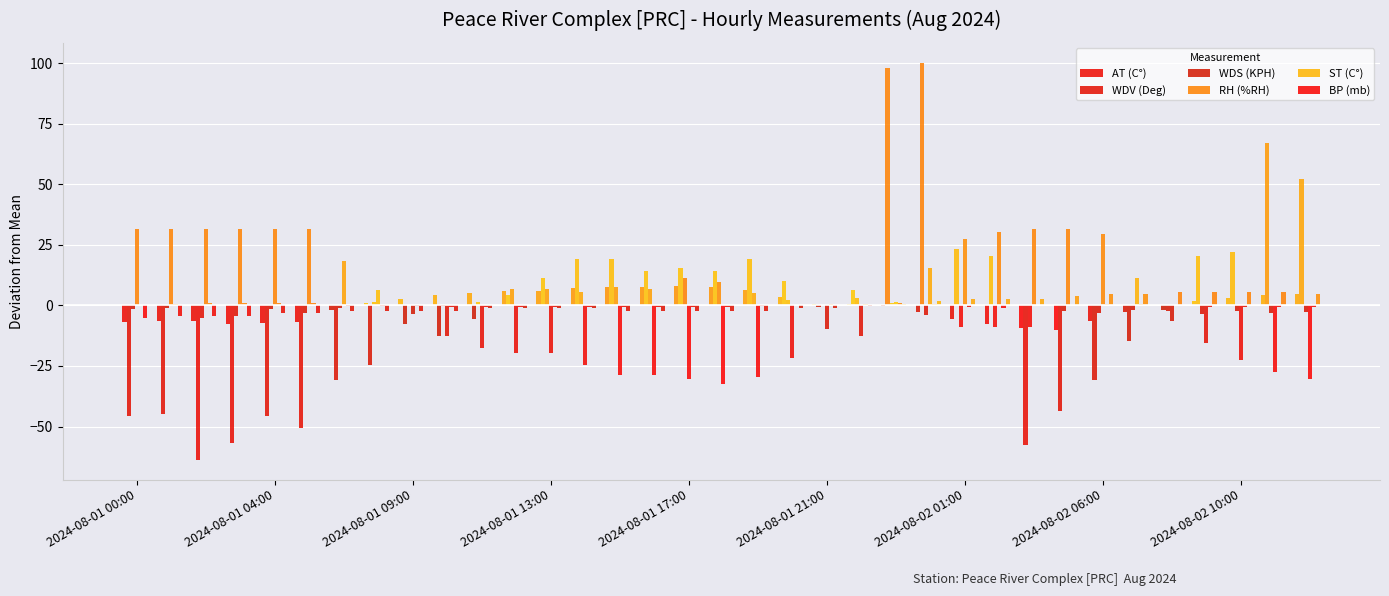

Are the bars horizontal?

No